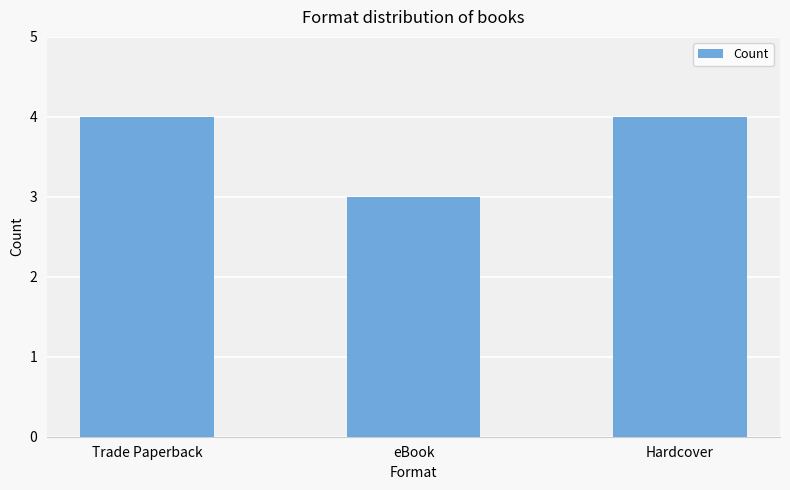

Which label corresponds to the smallest value in the chart?

eBook